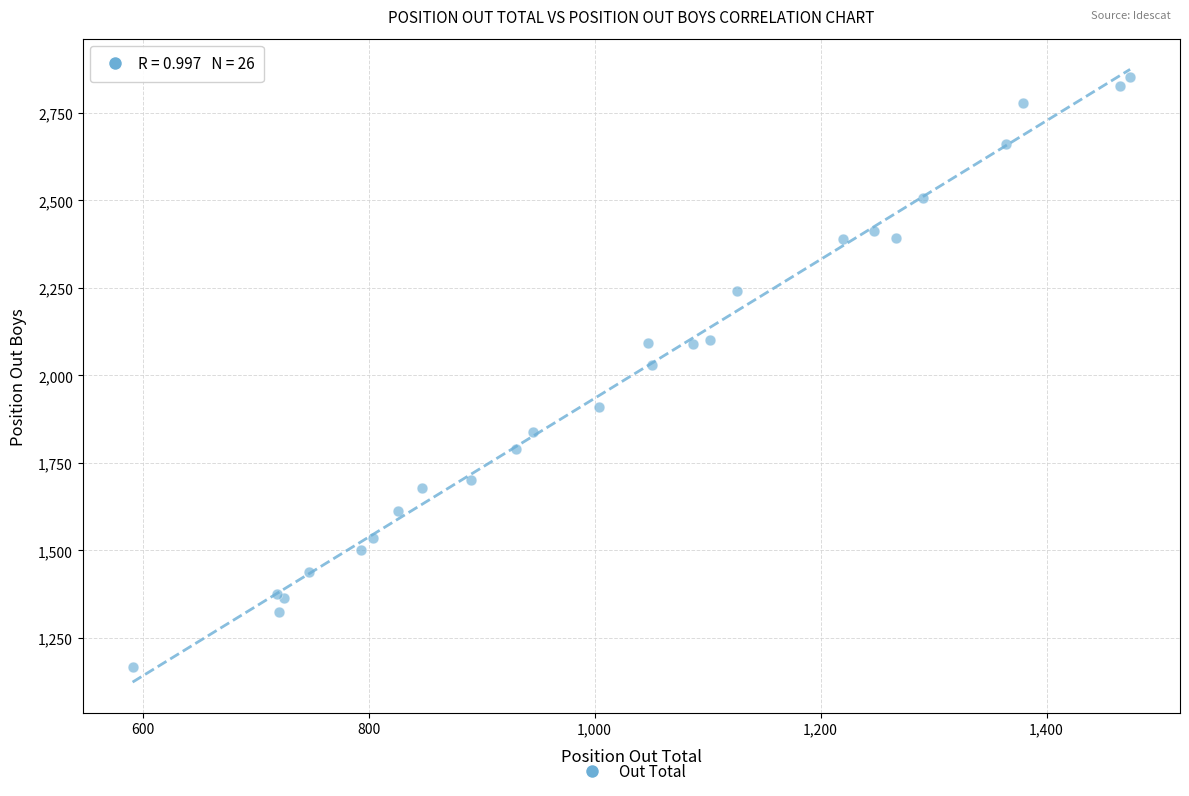

What Y value in the scatter plot is closest to 2009?

2030